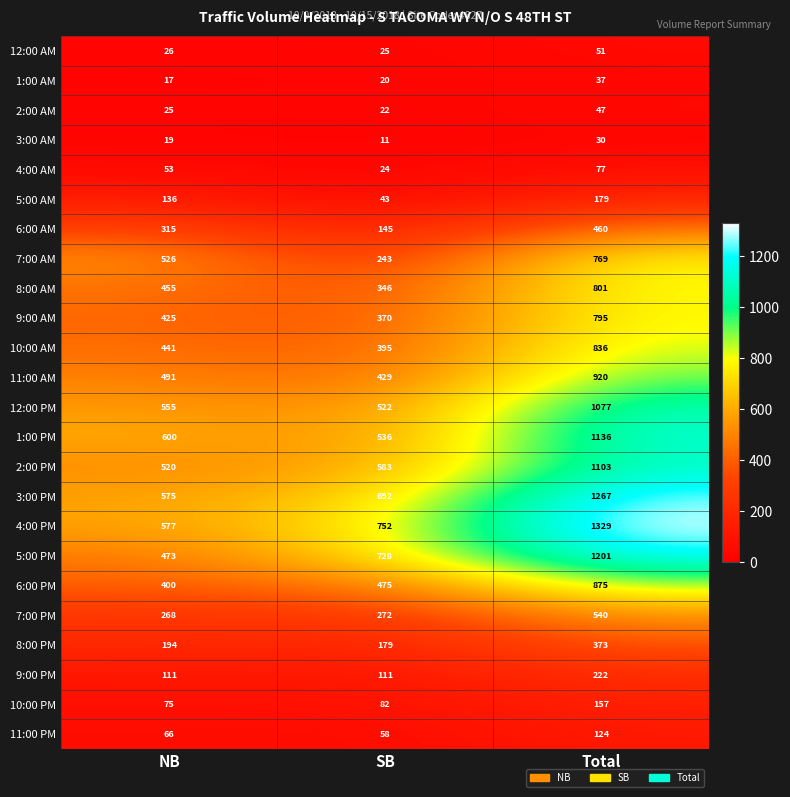

Is it true that 2:00 PM equals 1943 at Total?

False